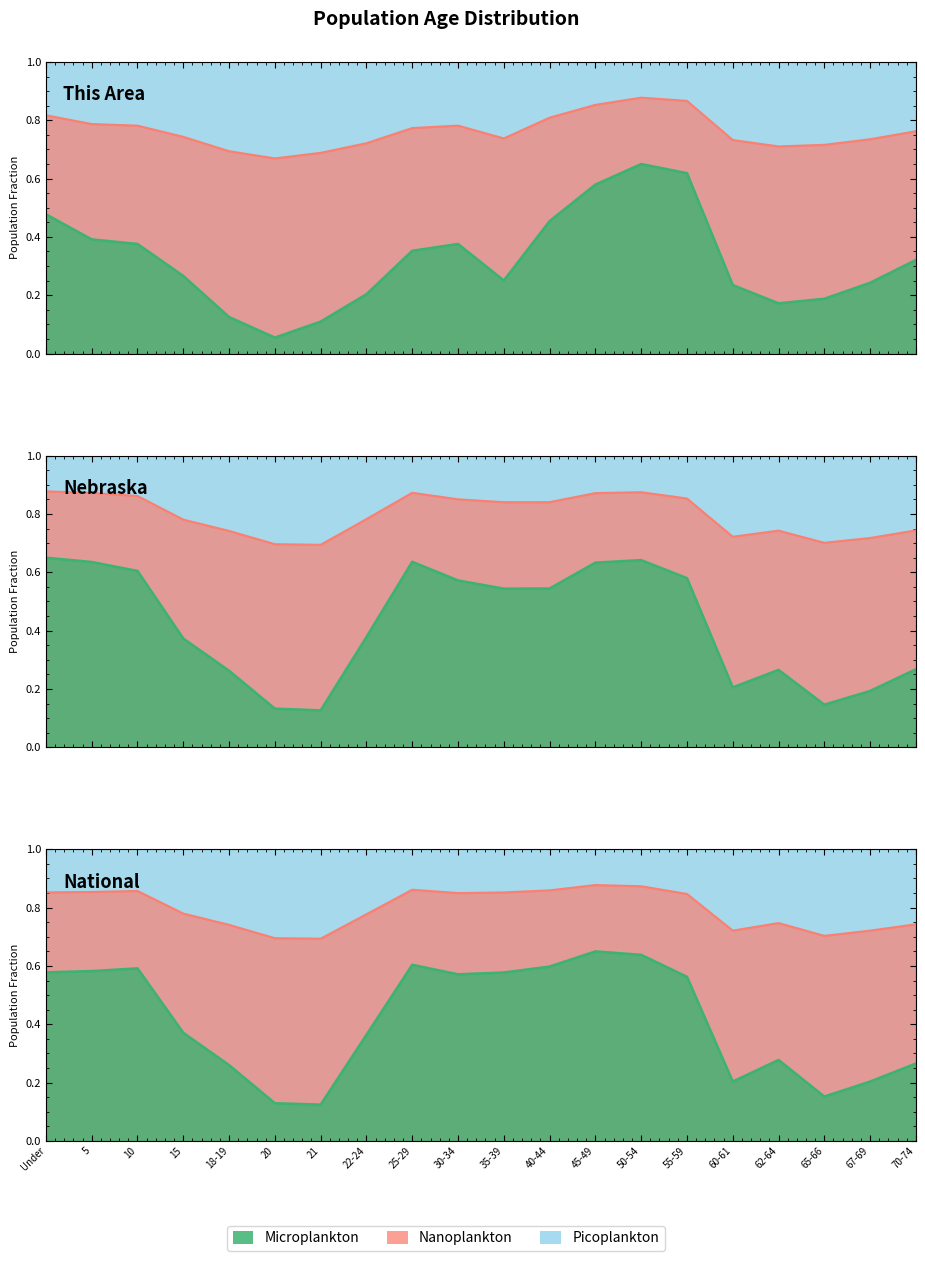

What is the sum of all This Area values?

15.3